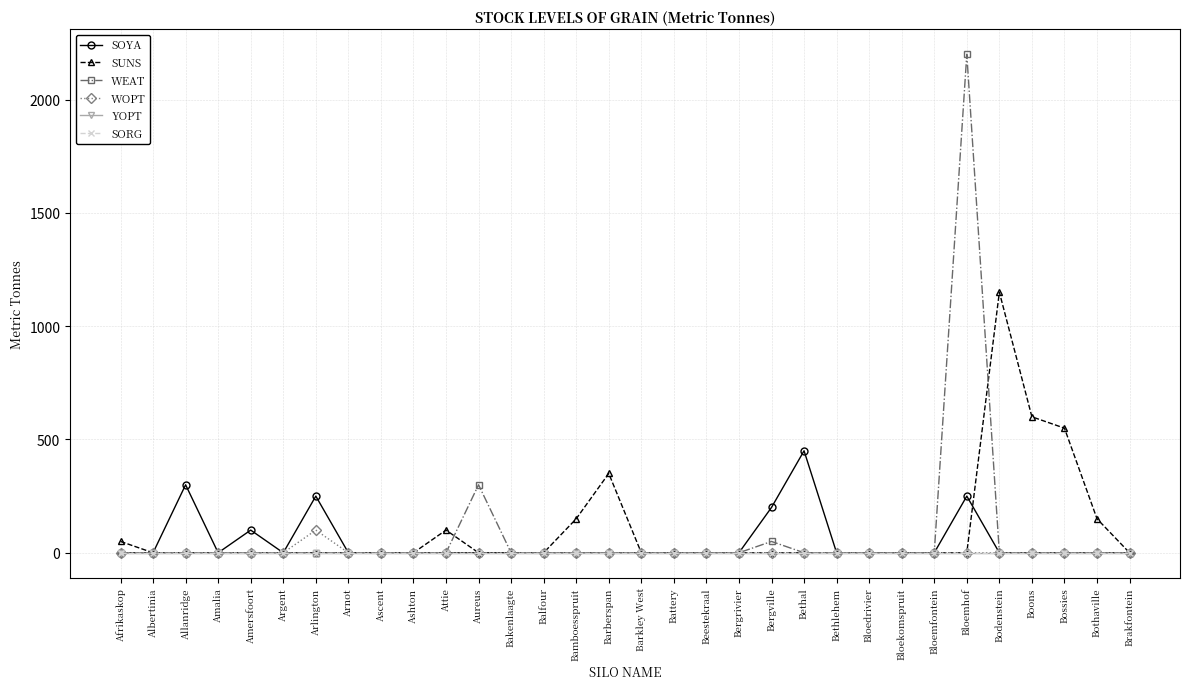

Is this an area chart (filled region under the line)?

No